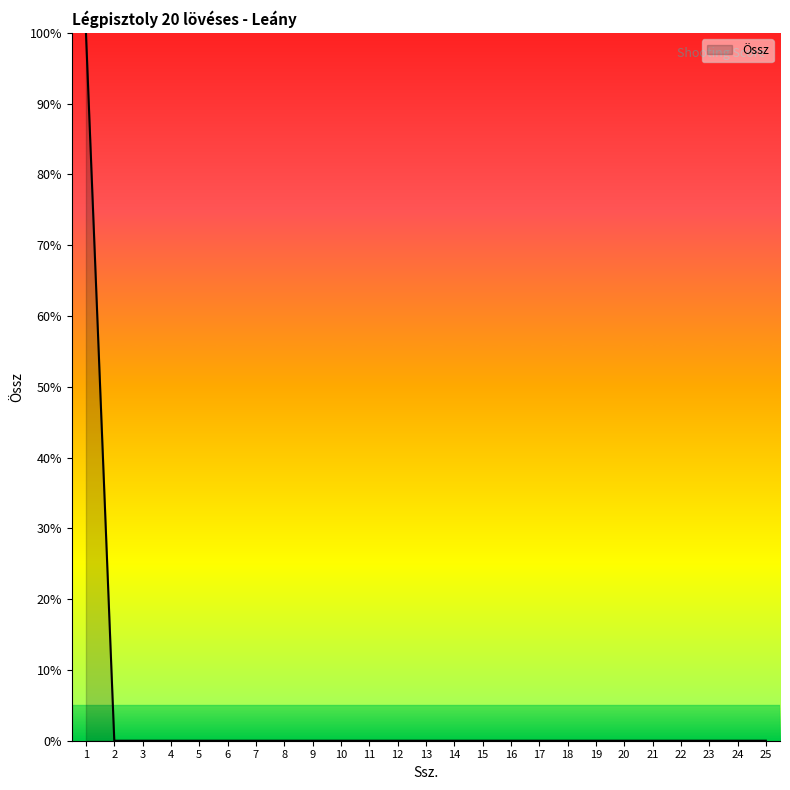

The value at 12 is 0. True or false?

True